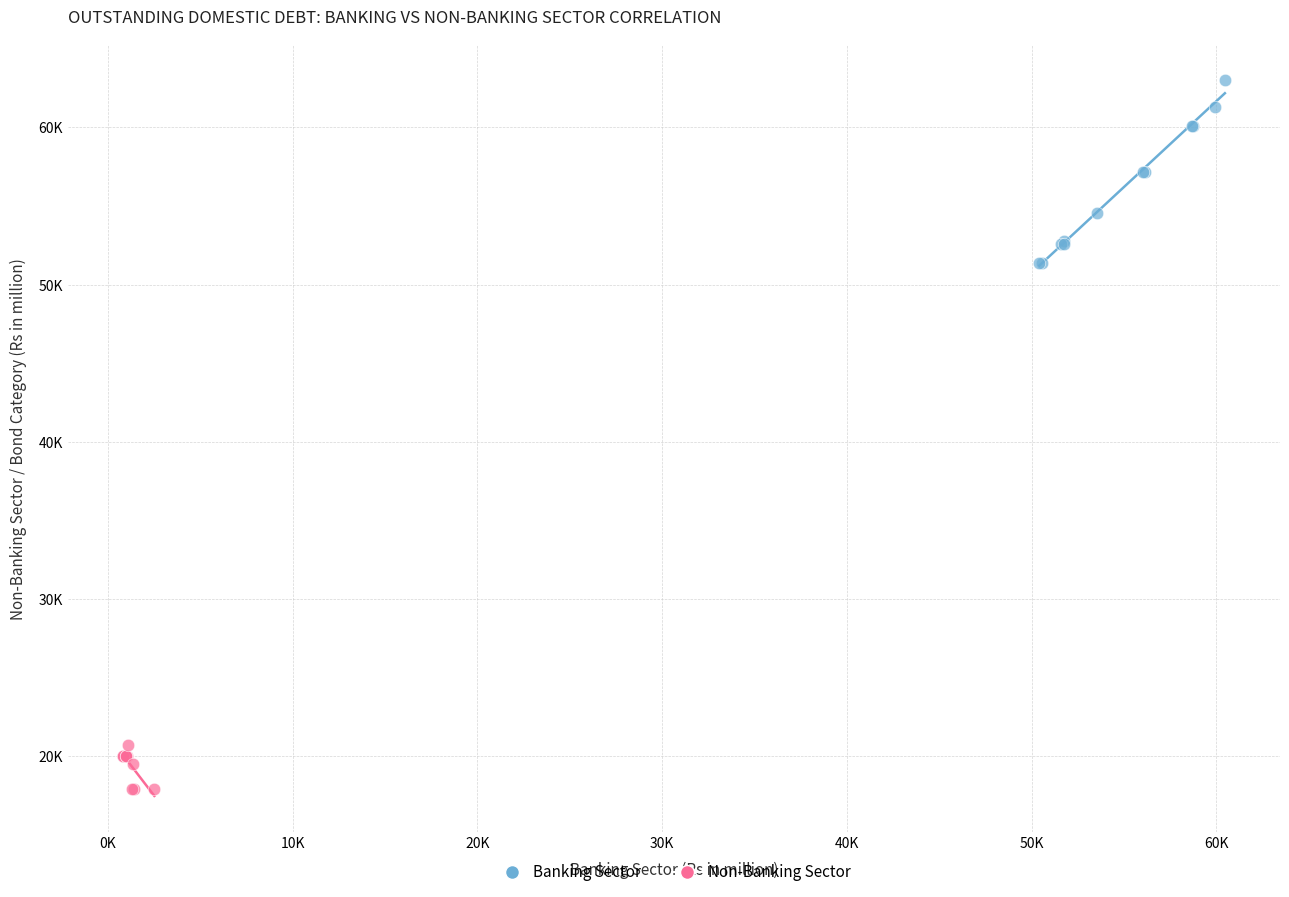

Which series has the widest spread of Y values?

Banking Sector